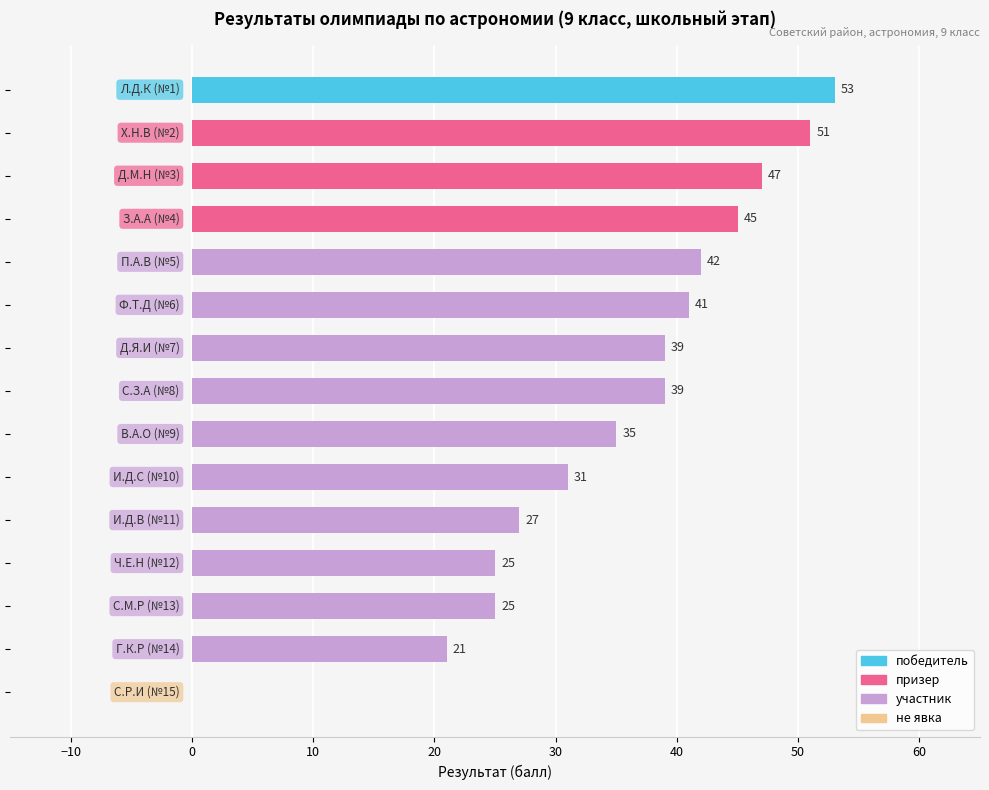

Rank the categories by value from lowest to highest.

не явка, участник, участник, участник, участник, участник, участник, участник, участник, участник, участник, призер, призер, призер, победитель